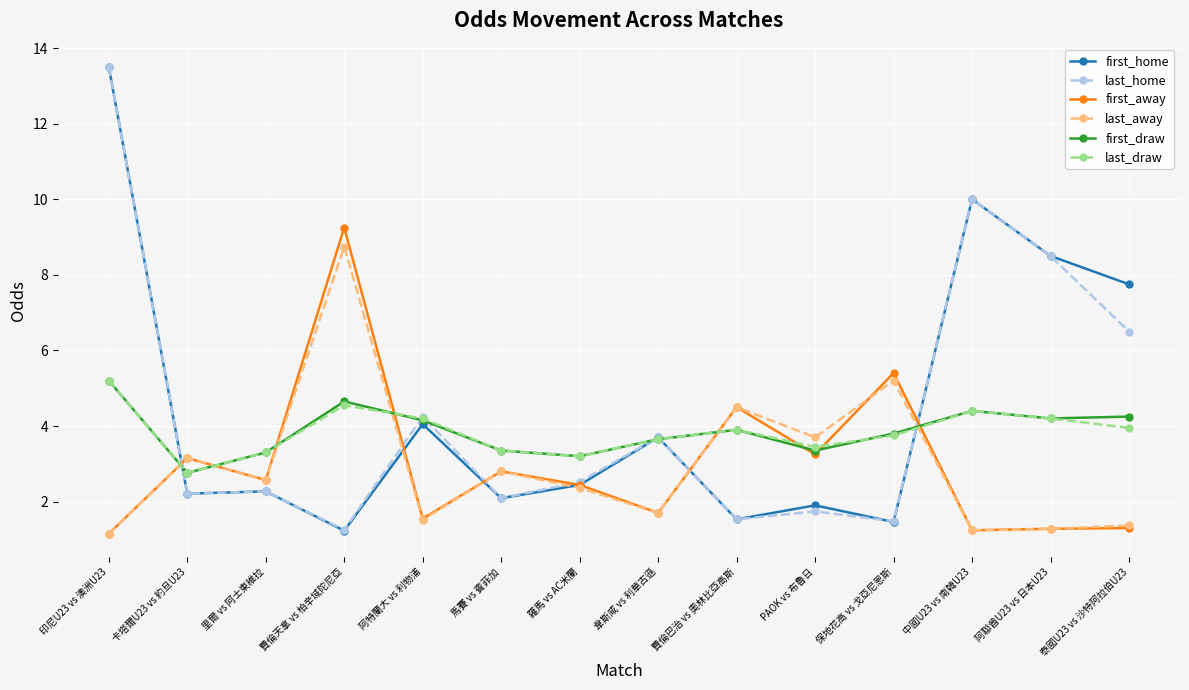

The value of first_away at 保地花高 vs 戈亞尼恩斯 is 5.4. True or false?

True